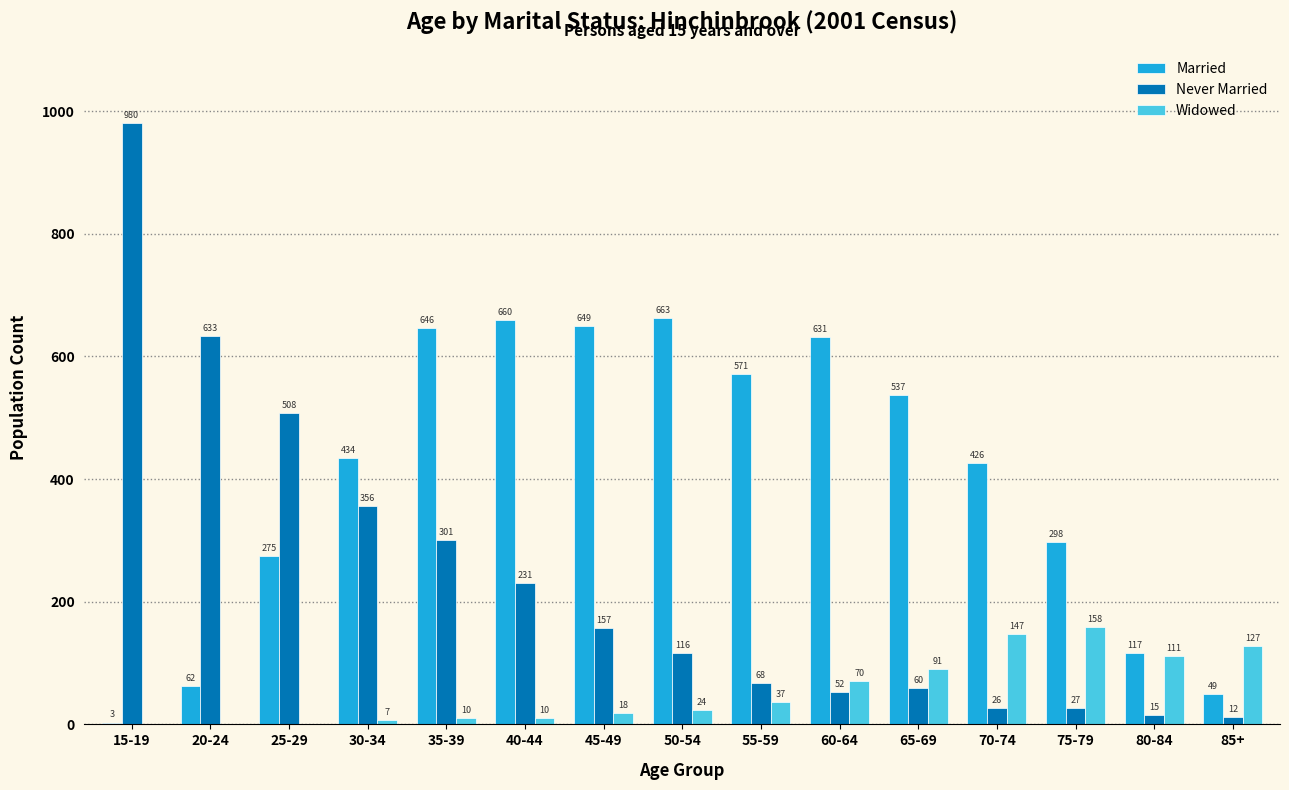

What is the sum of all Married values?

6021